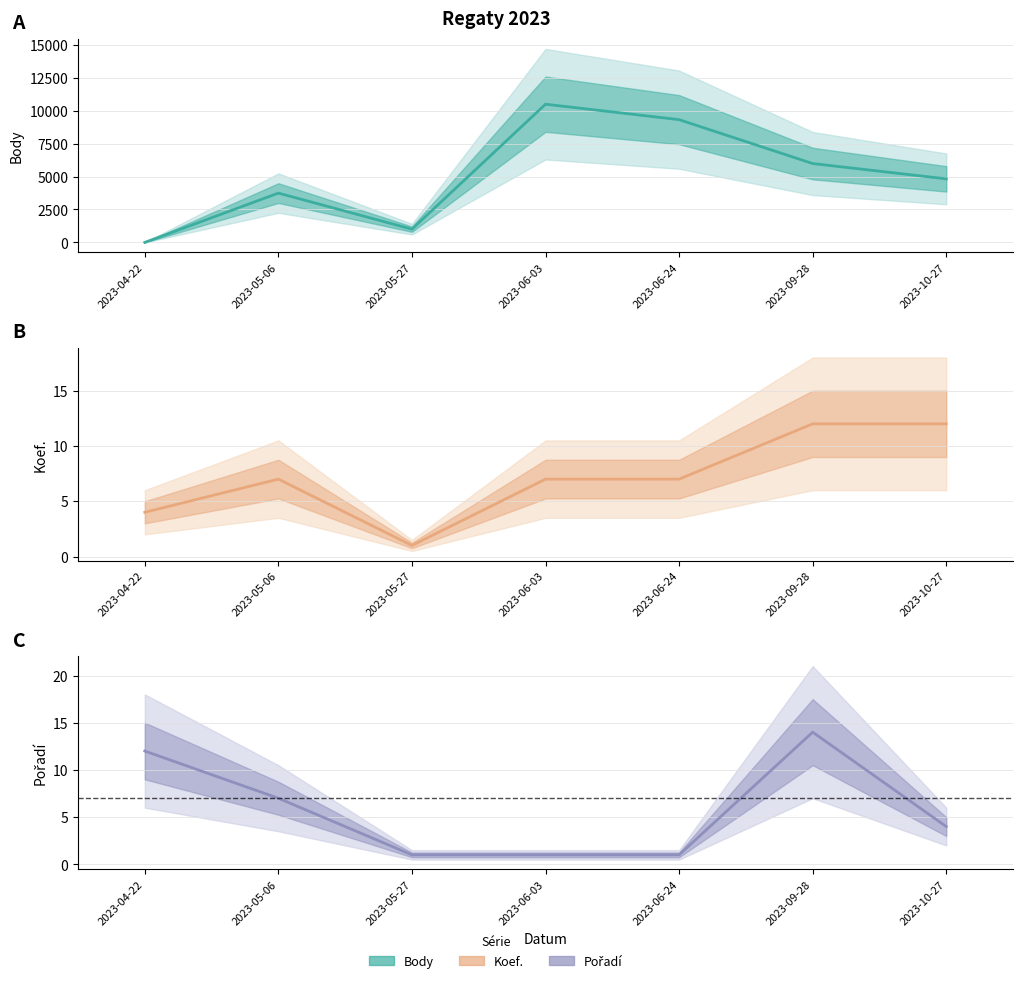

Which category has the lowest value across all series?

2023-04-22